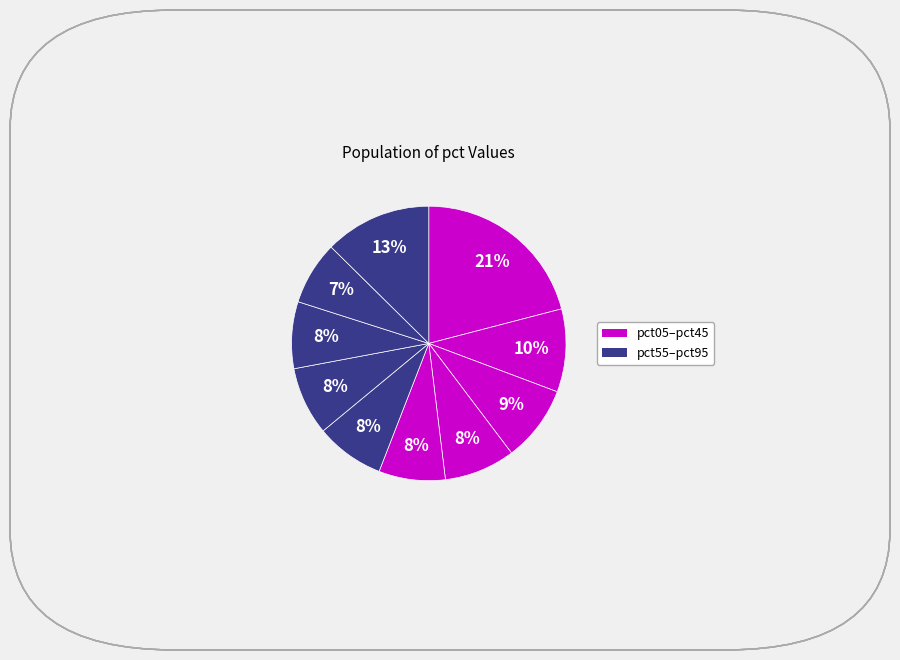

Is there any slice that represents more than half of the pie?

No